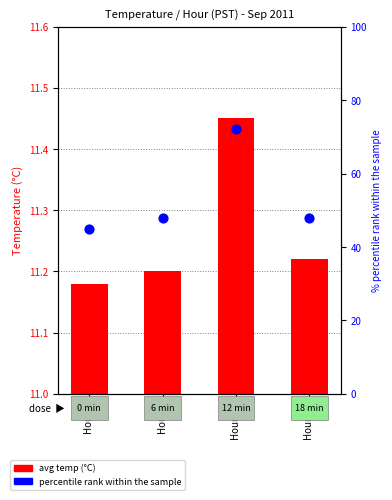

What are all the series names shown in the legend?

avg temp (°C), percentile rank within the sample